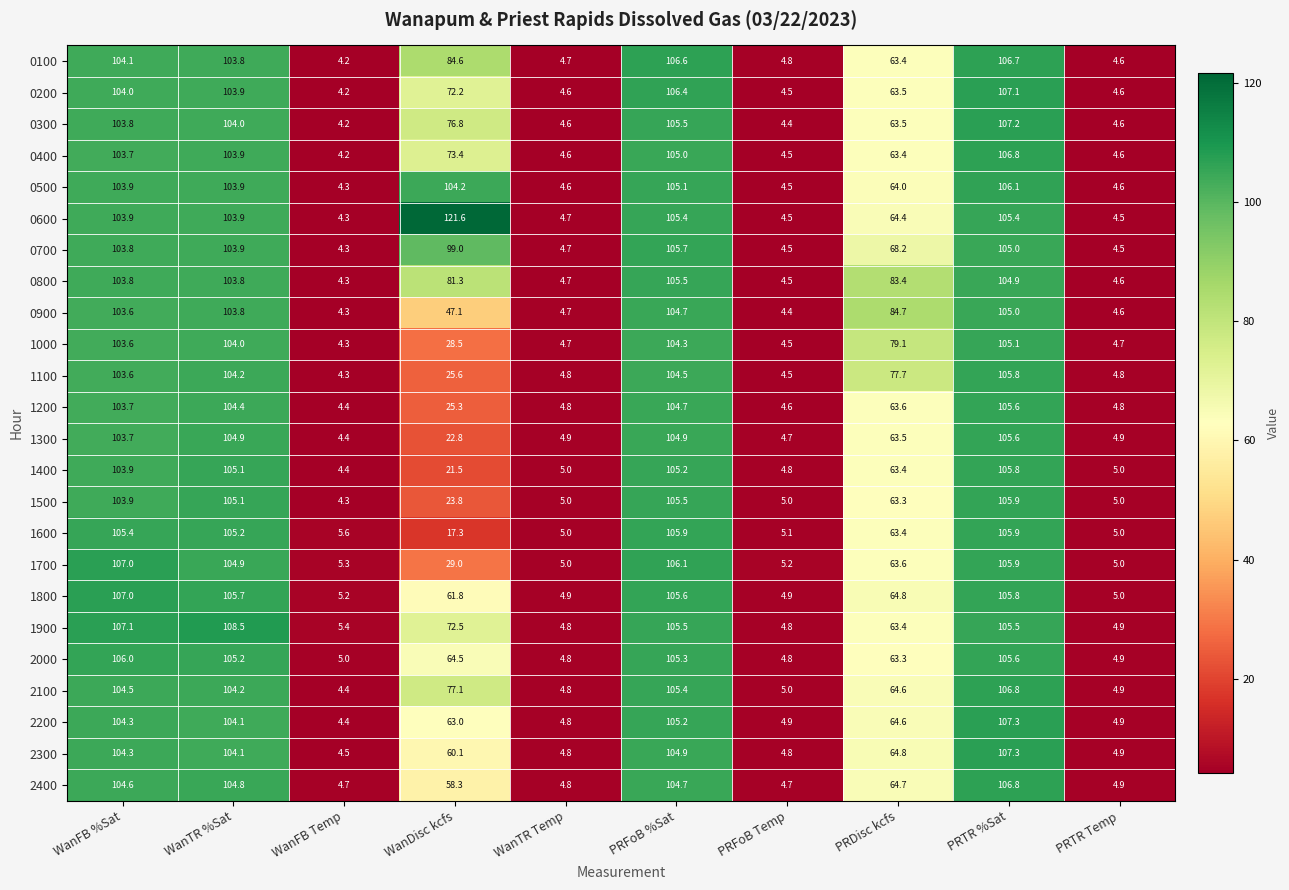

At WanDisc kcfs, list the series in order from largest to smallest.

0600, 0500, 0700, 0100, 0800, 2100, 0300, 0400, 1900, 0200, 2000, 2200, 1800, 2300, 2400, 0900, 1700, 1000, 1100, 1200, 1500, 1300, 1400, 1600